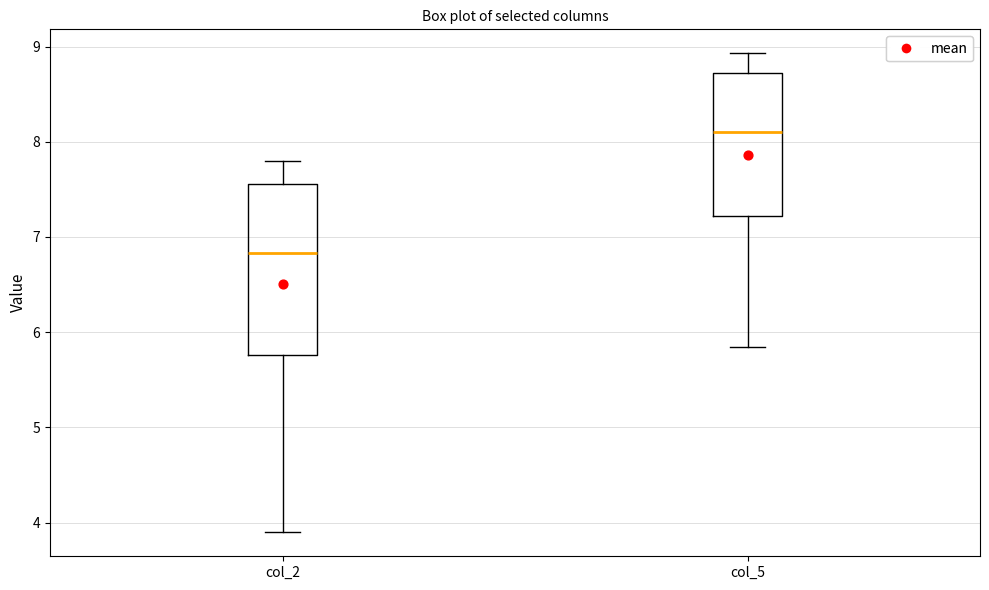

Reading left to right, transcribe this box plot: for each box, give where its median line is, the range the box spans, and where its two whiskers end, as read against the y-axis. The values are not printed on the chart, so give them approximately, as read against the axis.

col_2: median 6.8, box 5.8 to 7.6, whiskers 3.9 to 7.8
col_5: median 8.1, box 7.2 to 8.7, whiskers 5.8 to 8.9